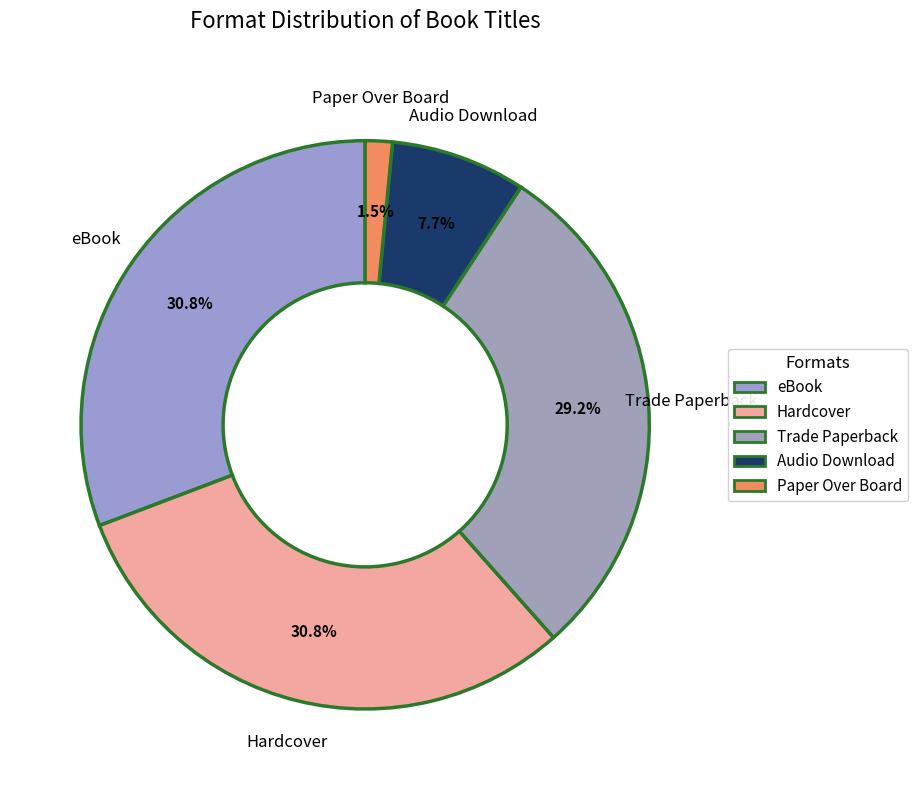

Combined, do Hardcover and Audio Download account for over 50%?

No